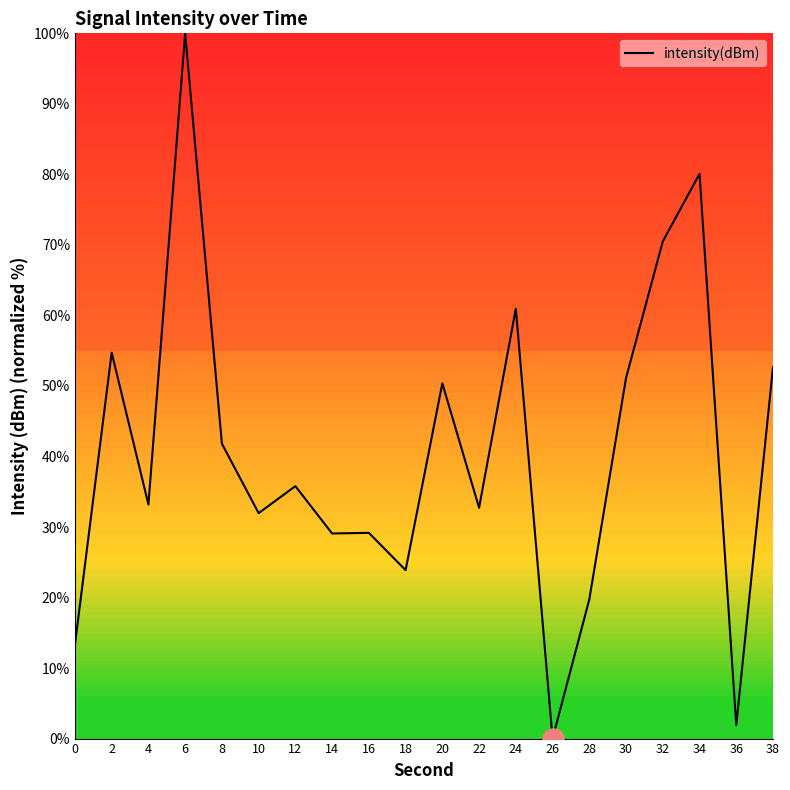

What is the change in value from 36 to 38?

+50.7